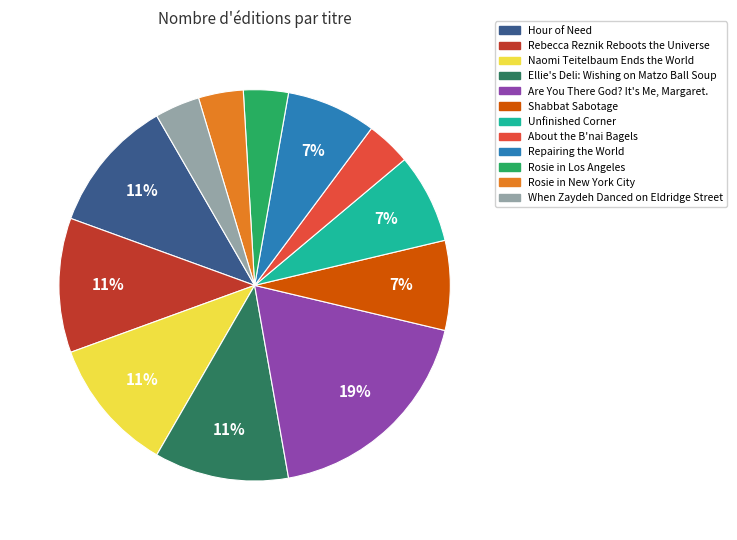

Which slice is the largest?

Are You There God? It's Me, Margaret.